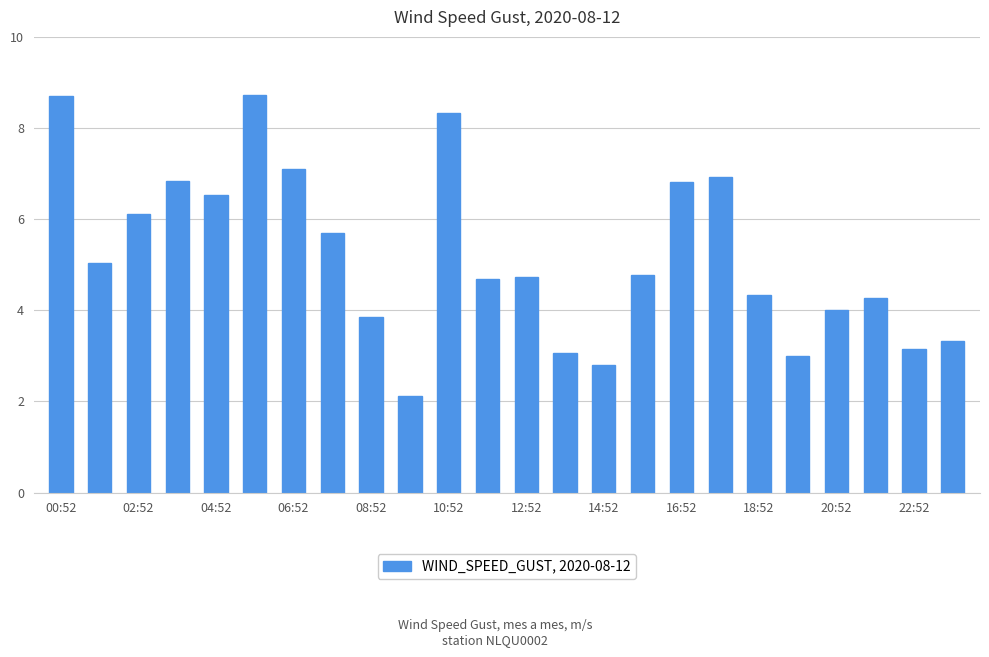

How many bars are there in total?

24